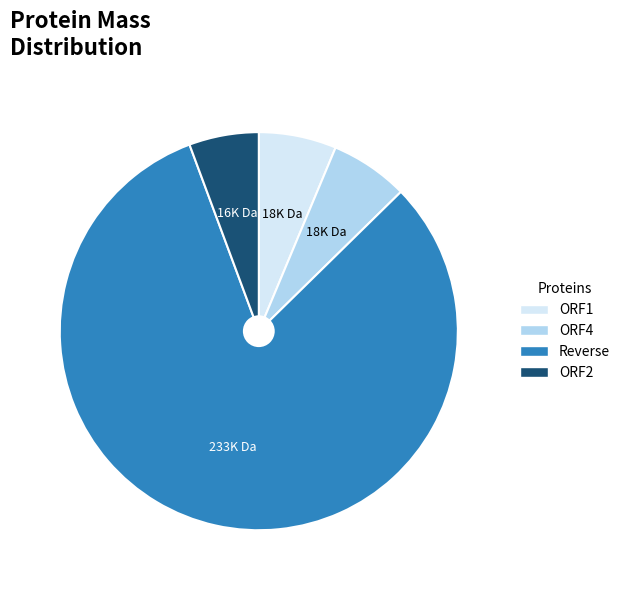

Which category has the biggest portion of the pie?

Reverse